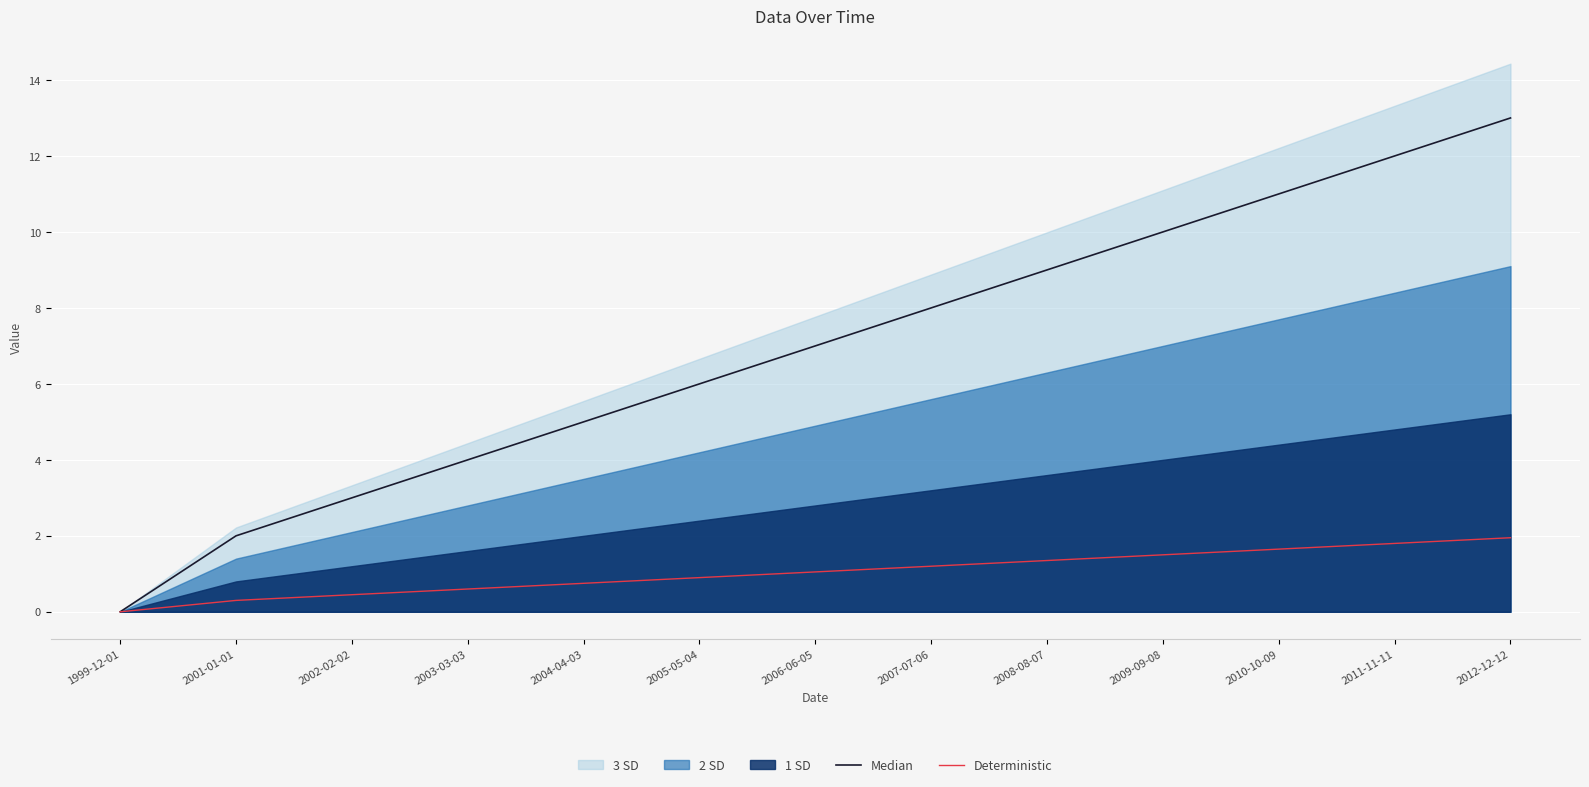

What is the maximum value shown in the chart?

13.0